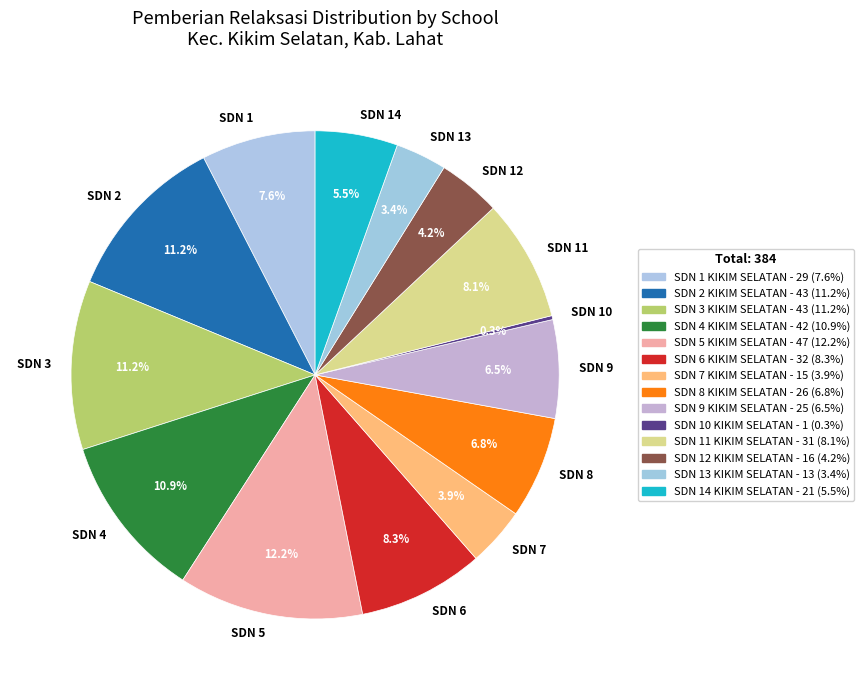

Which slice is the largest?

SDN 5